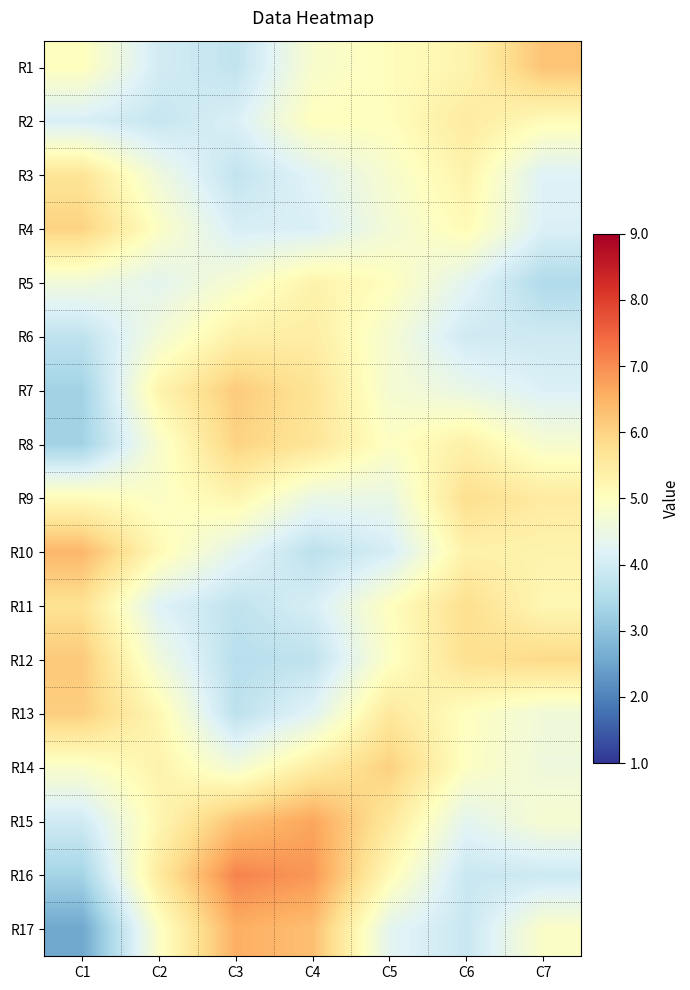

The R17 series shows 1.8 at C6. True or false?

False